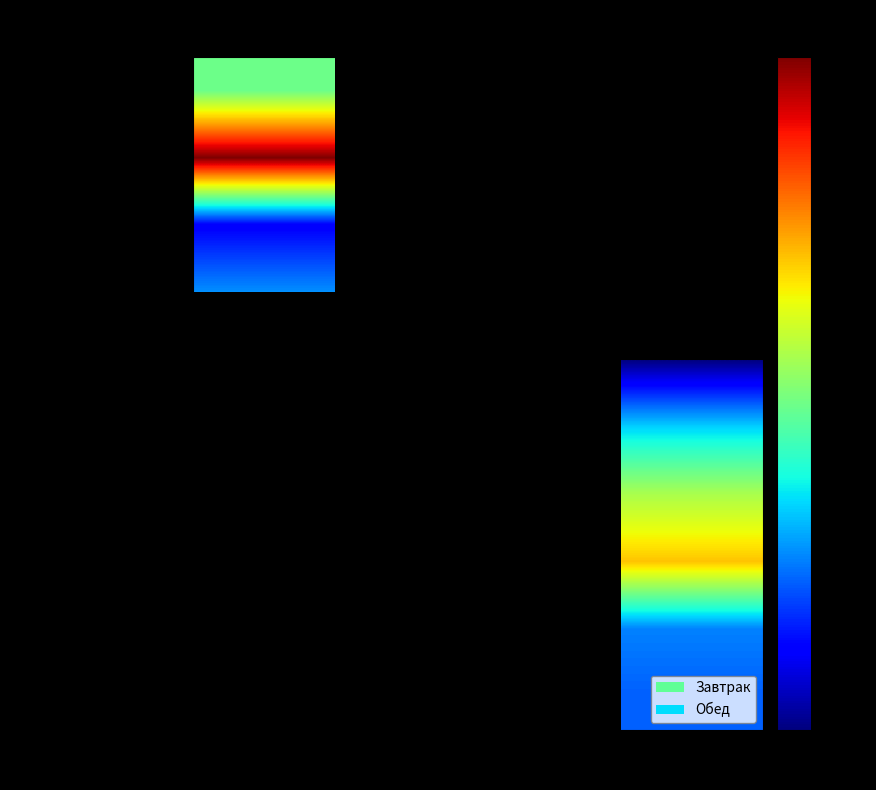

True or false: Фрикадельки в соусе has a value of 188.9 at Обед.

True